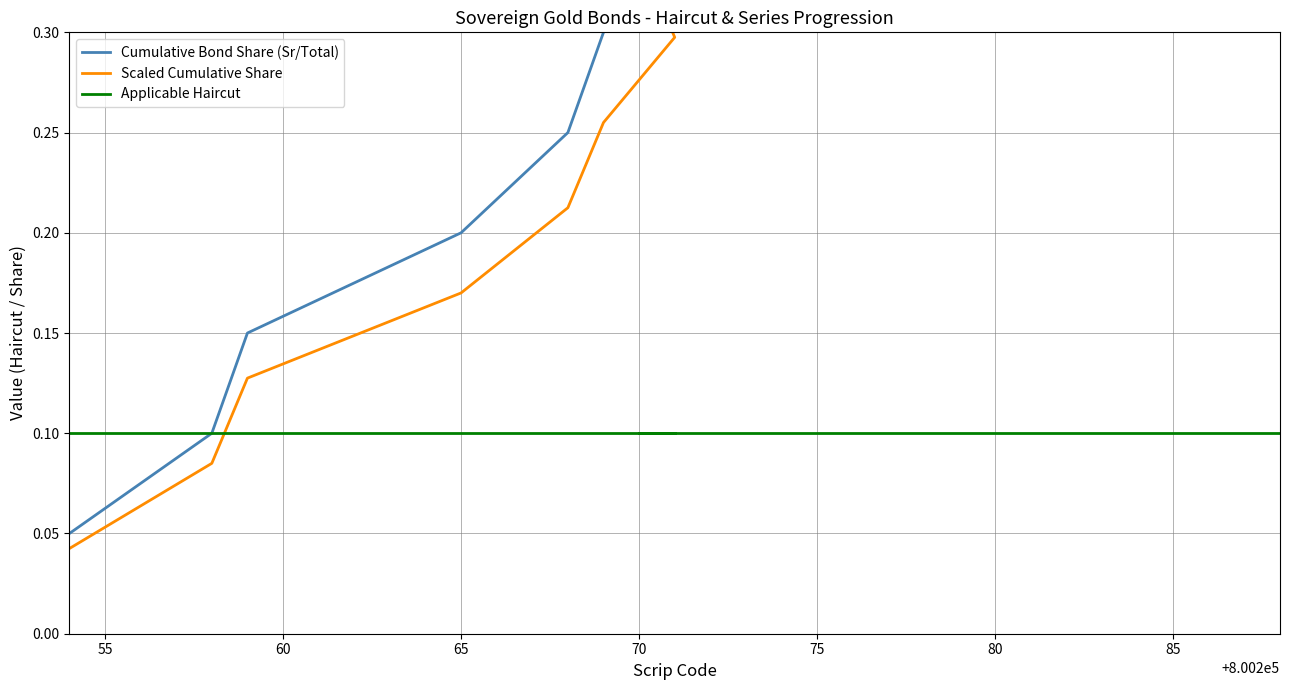

Does the chart display data point markers on the line(s)?

No